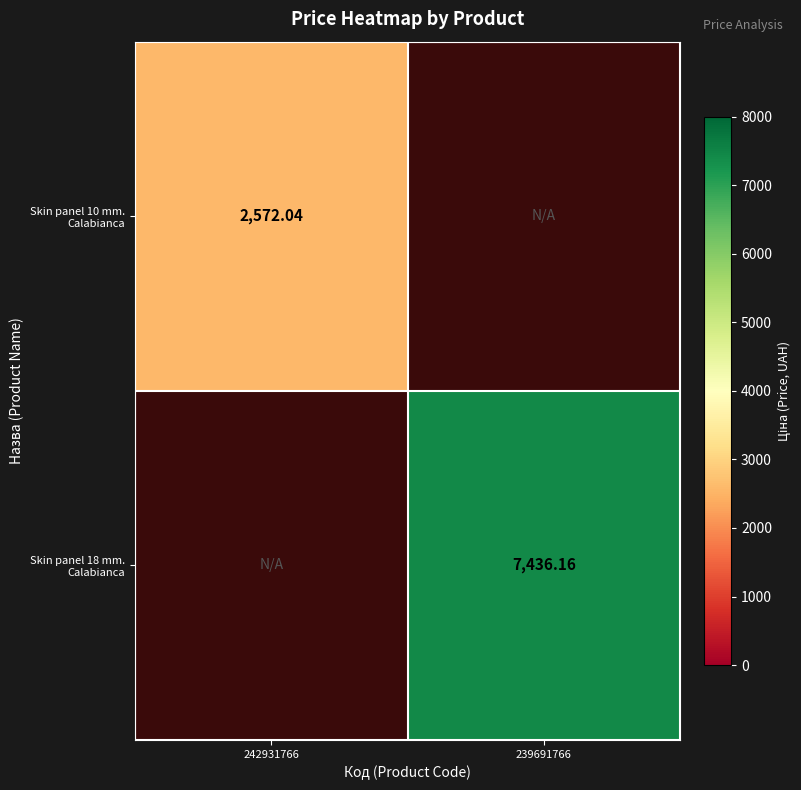

Is the value of Skin panel 18 mm. Calabianca at 239691766 greater than the value of Skin panel 10 mm. Calabianca at 242931766?

Yes